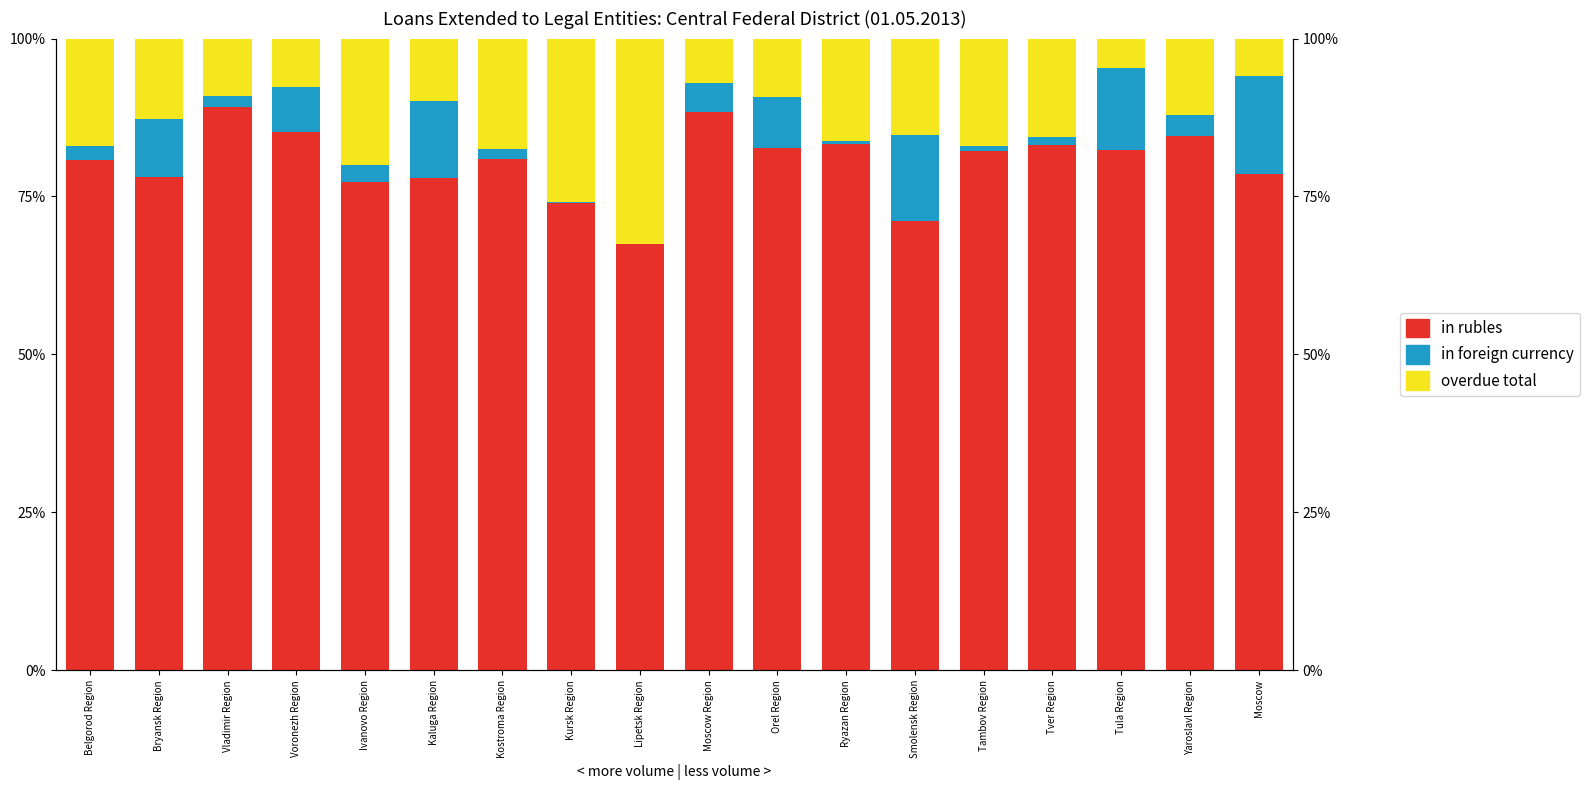

What is the label of the 15th bar from the right?

Voronezh Region